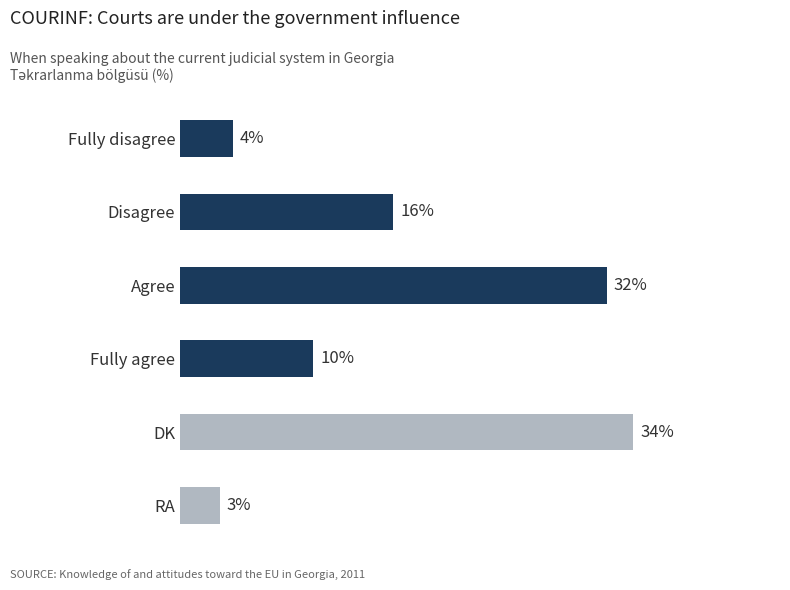

Are the bars grouped side by side (vs. stacked)?

No